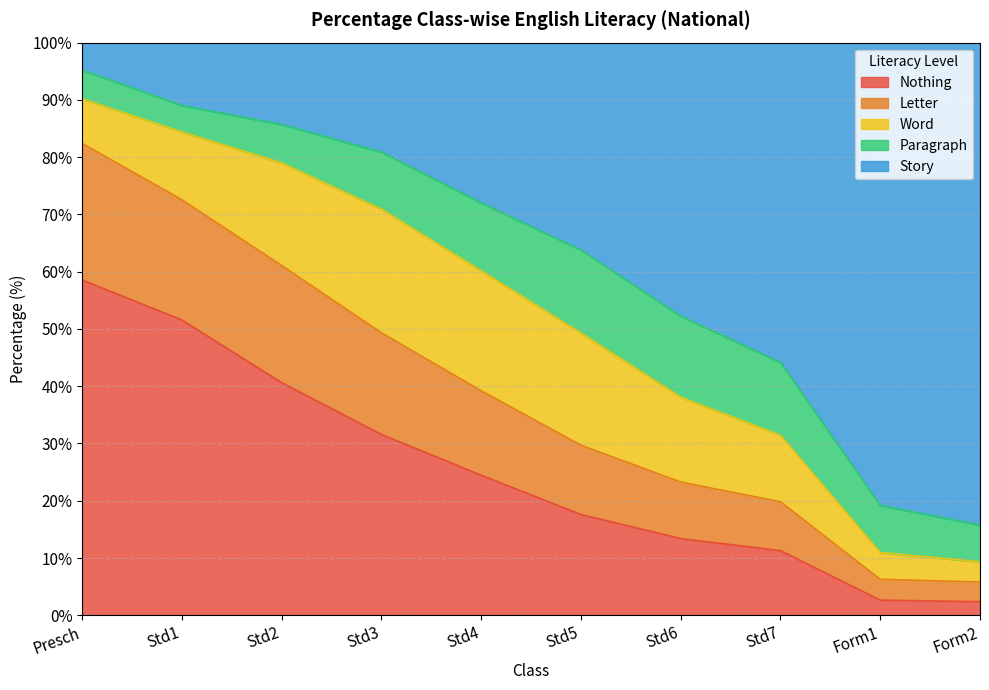

True or false: Letter has more than 2 interior local peaks.

False